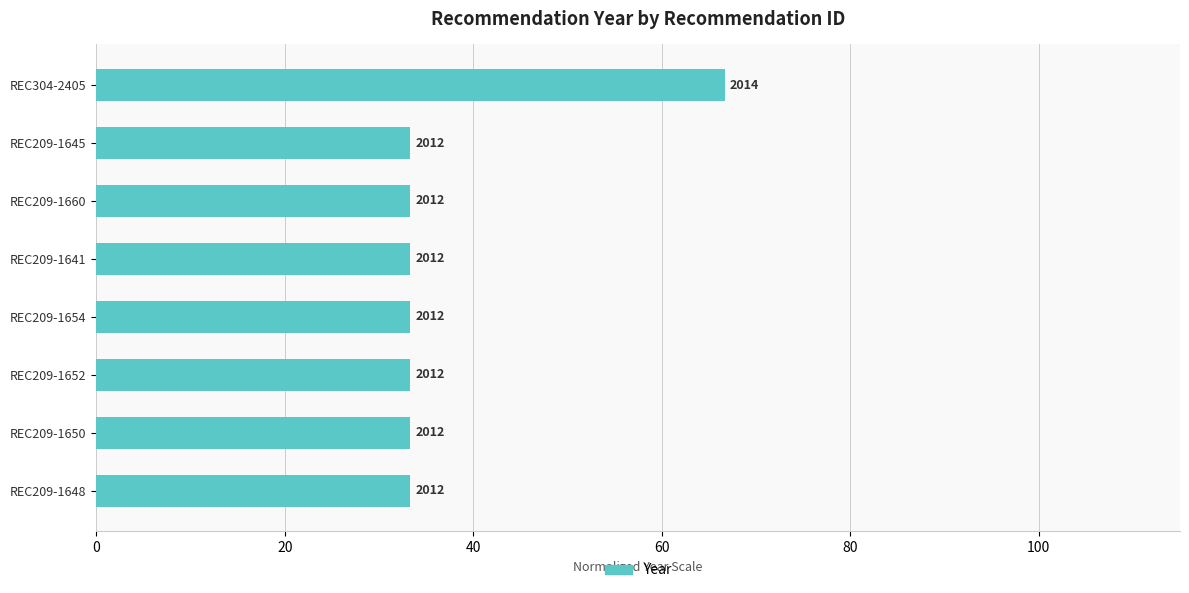

What is the greatest value displayed?

66.7